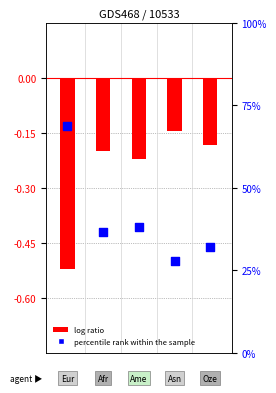

At how many categories does at least one series exceed 20?

5